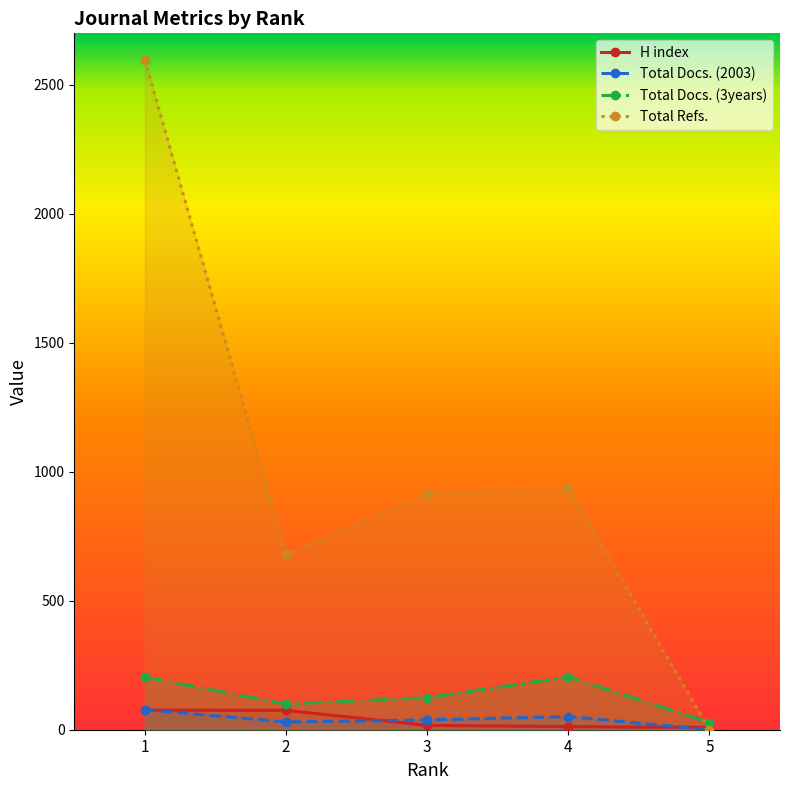

What is the average value of the Total Refs. series?

1026